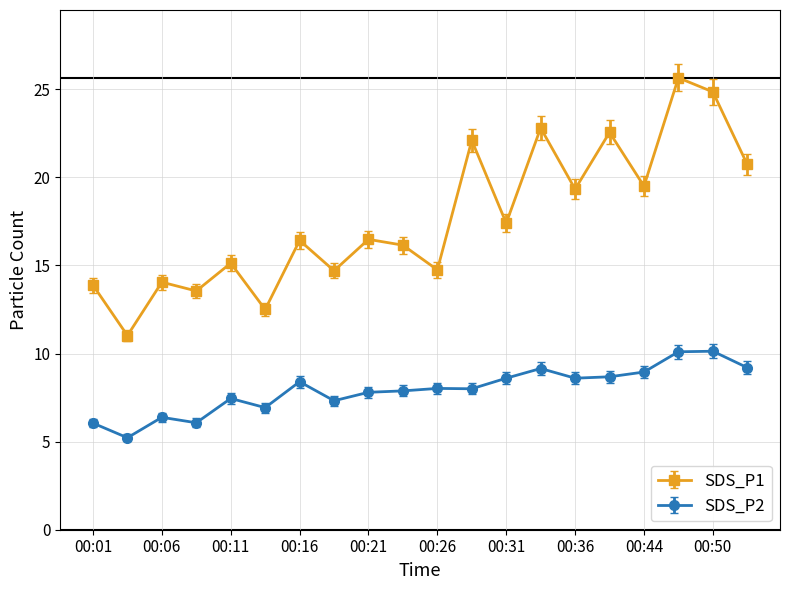

What is the value of the SDS_P2 point at the 3rd from the left?

6.4